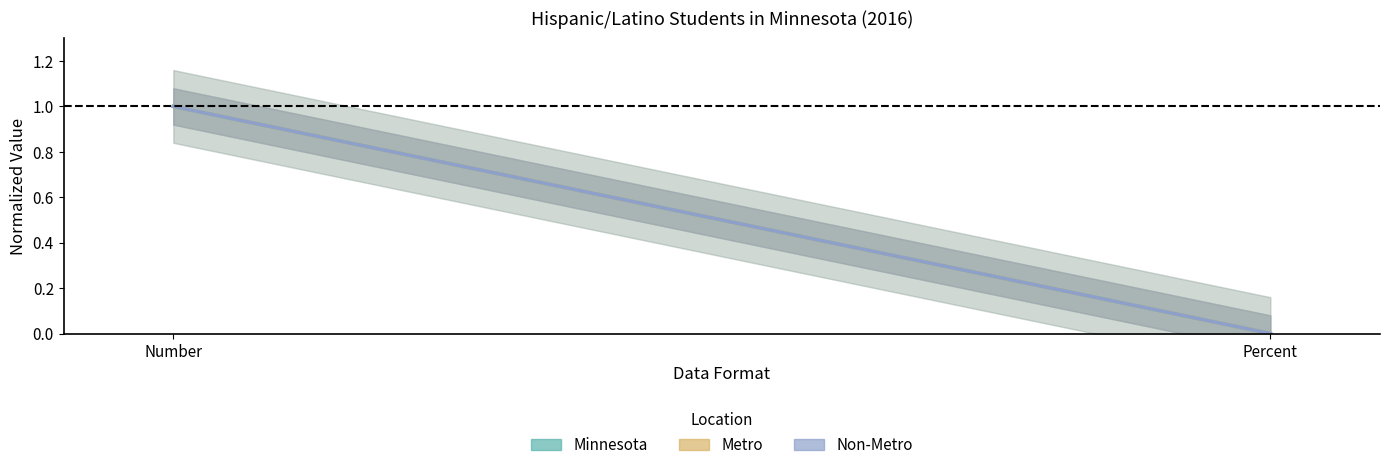

True or false: Minnesota has a value of 1.0 at Number.

True